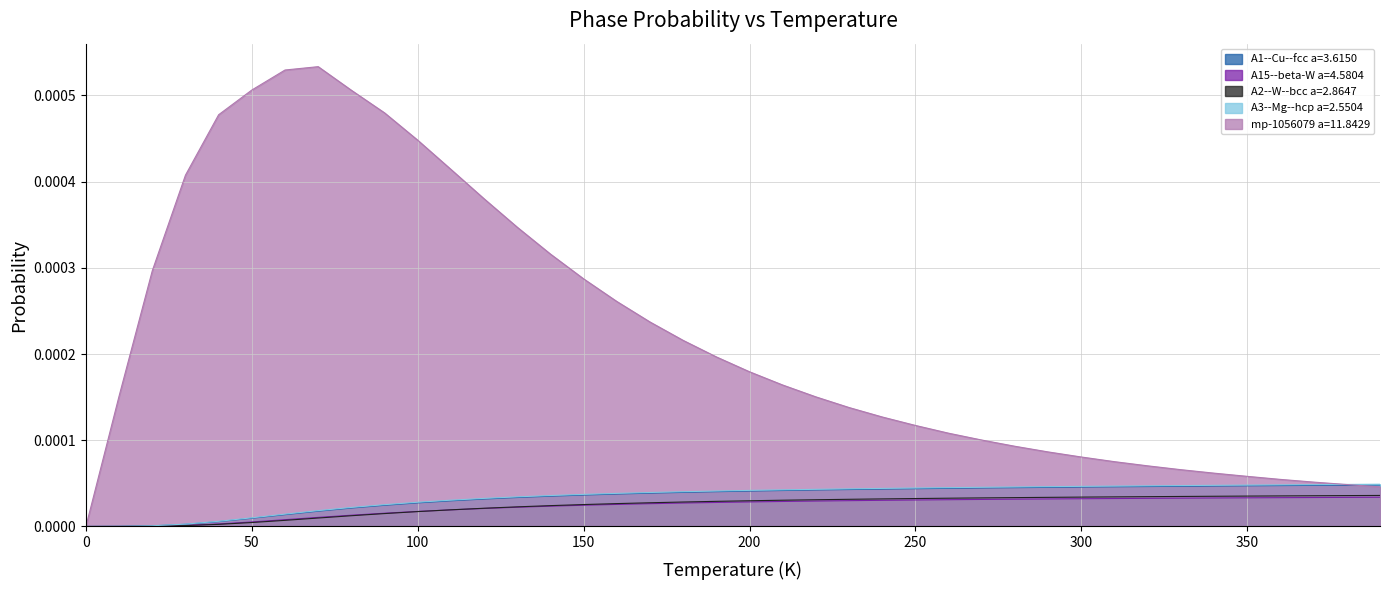

Which series has the largest range (max minus min)?

mp-1056079 a=11.8429